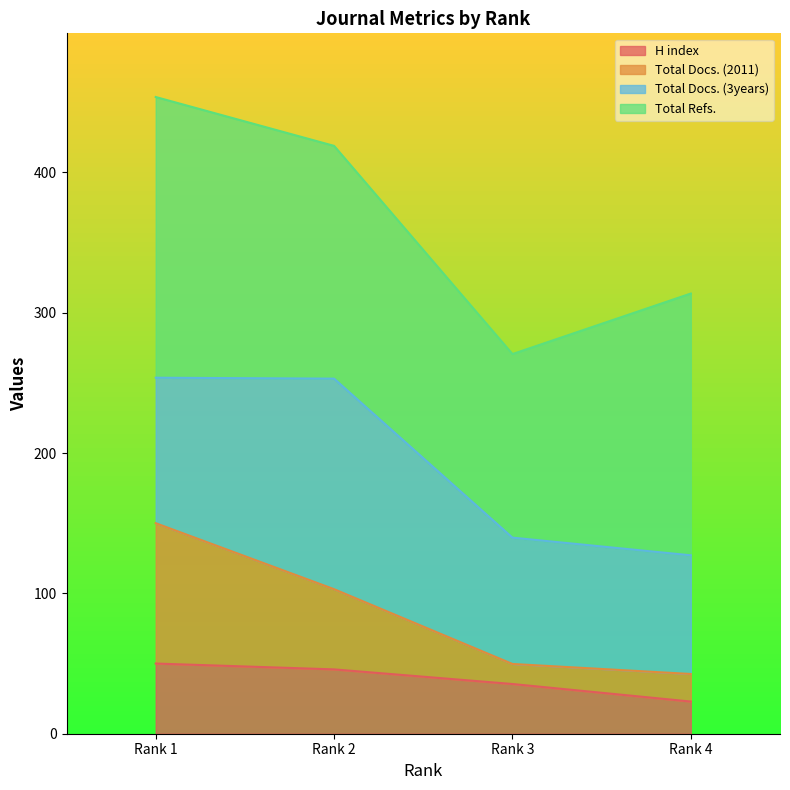

How many values in the Total Docs. (2011) series are below 102?

2